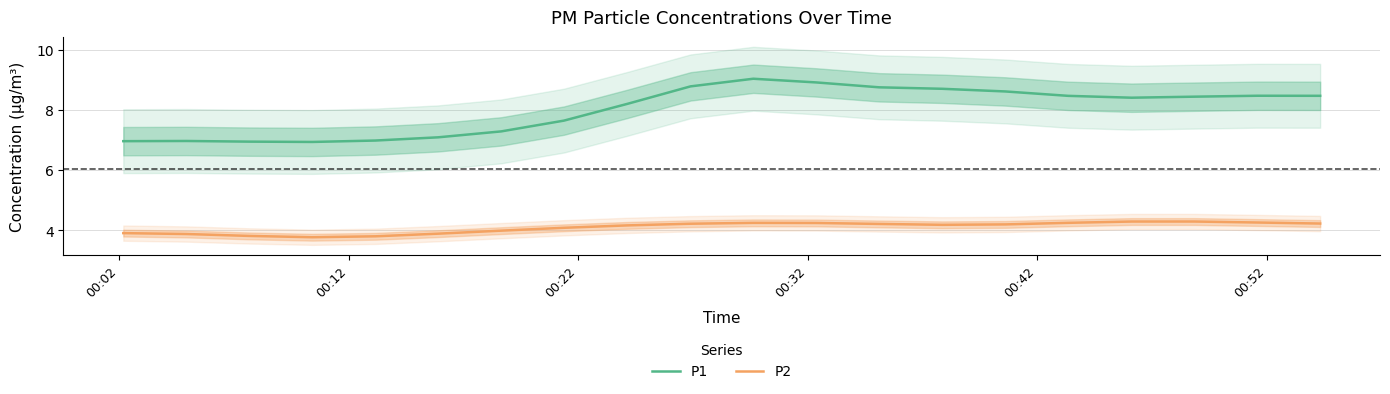

True or false: P2 and P1 cross at least once.

False